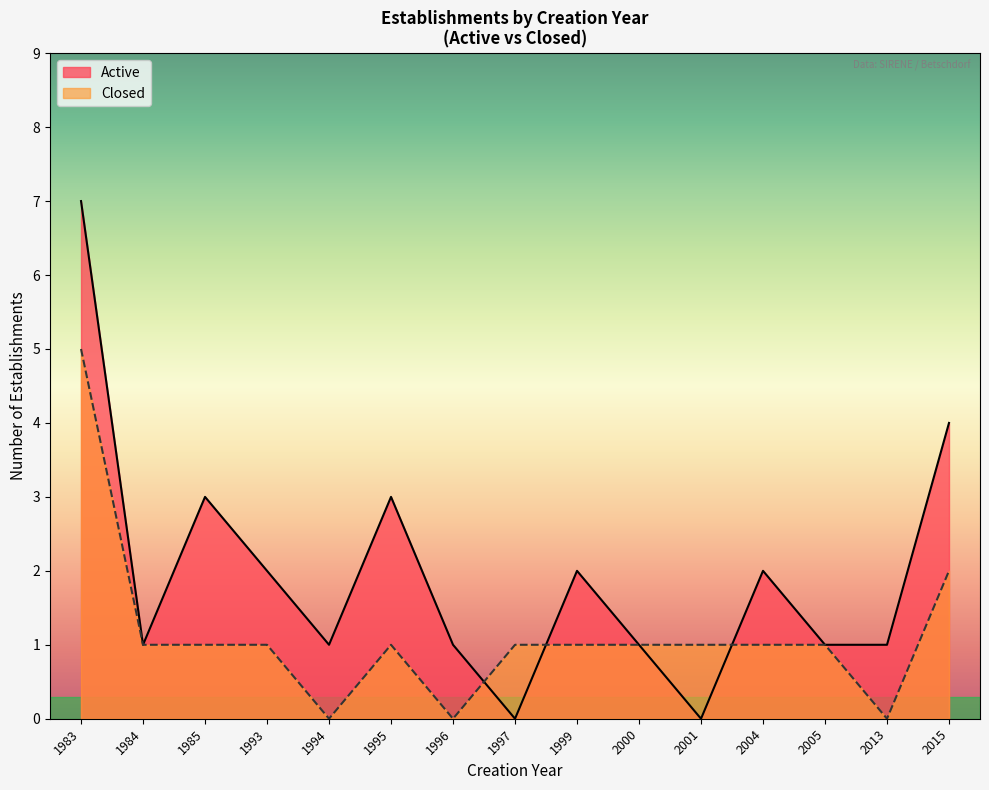

Rank the series by their maximum value, from lowest to highest.

Closed, Active